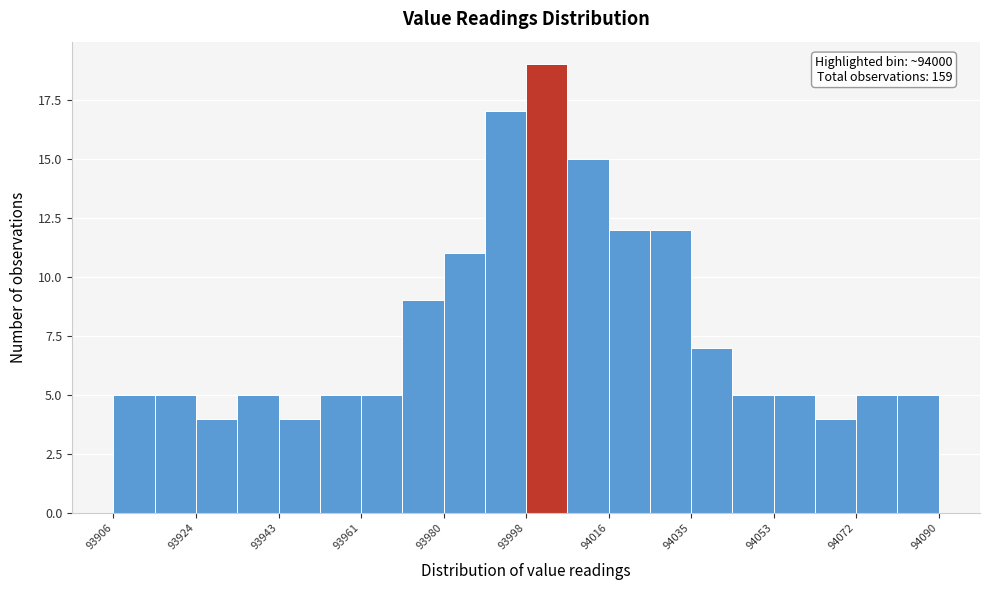

Over which range of the x-axis is the bar tallest?

93998.0 to 94007.2